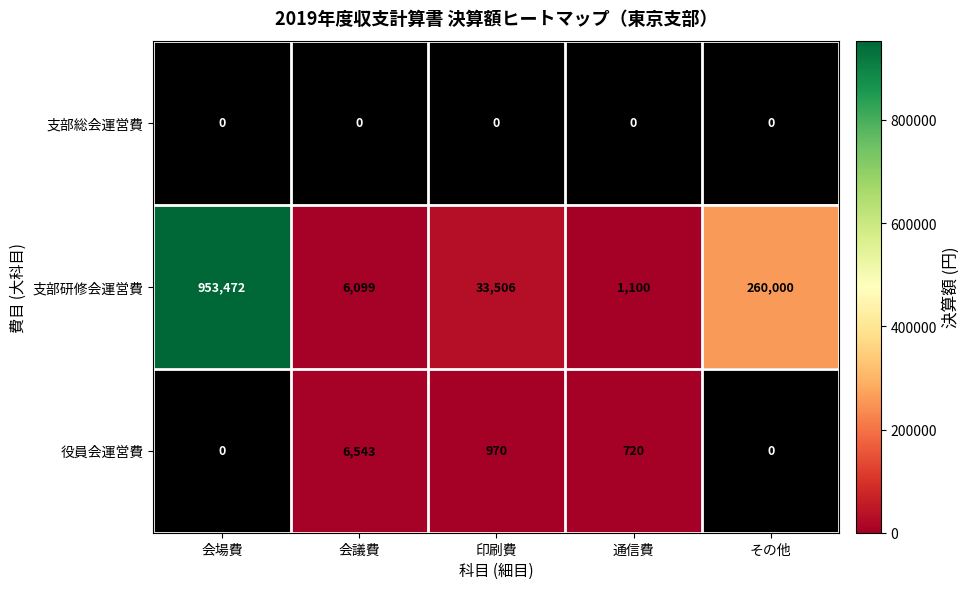

Reading left to right, what are all the values shown in this chart?

支部総会運営費: 会場費=0	会議費=0	印刷費=0	通信費=0	その他=0
支部研修会運営費: 会場費=953472	会議費=6099	印刷費=33506	通信費=1100	その他=260000
役員会運営費: 会場費=0	会議費=6543	印刷費=970	通信費=720	その他=0